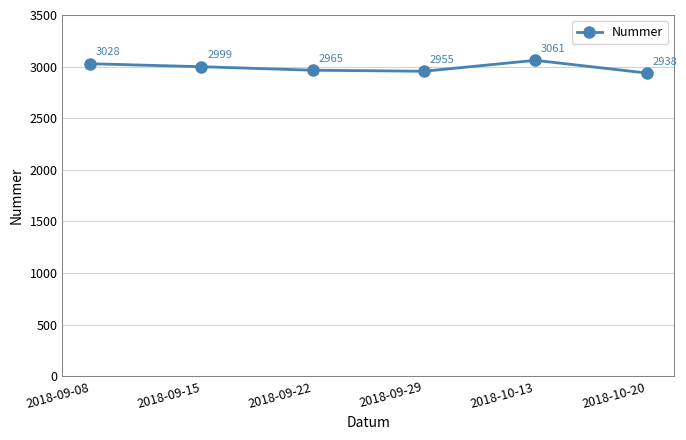

Reading left to right, transcribe all the data shown in this chart.

3028	2999	2965	2955	3061	2938